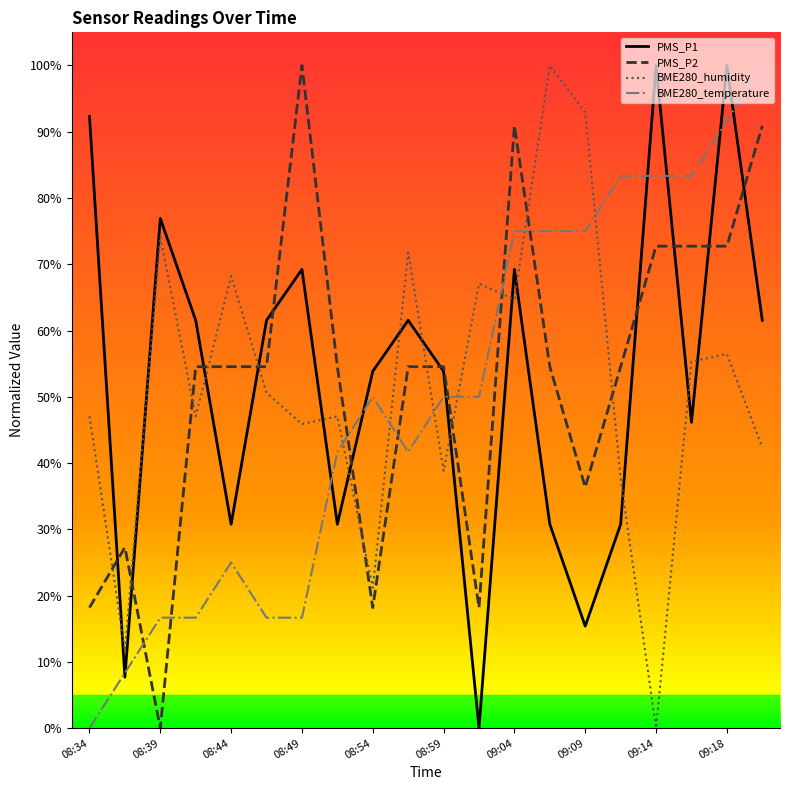

What is the highest value of the PMS_P2 series?

100.0